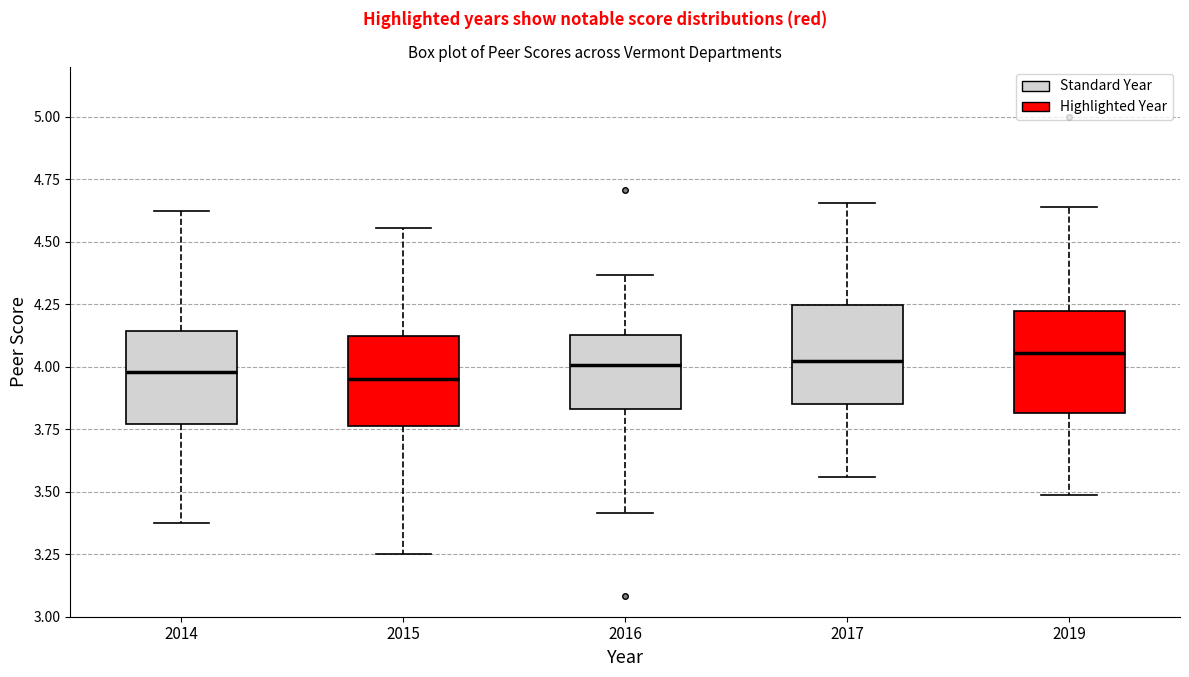

Where does the lower whisker of the box at x = 2014 end on the y-axis? The values are not printed on the chart, so give them approximately, as read against the axis.

3.40